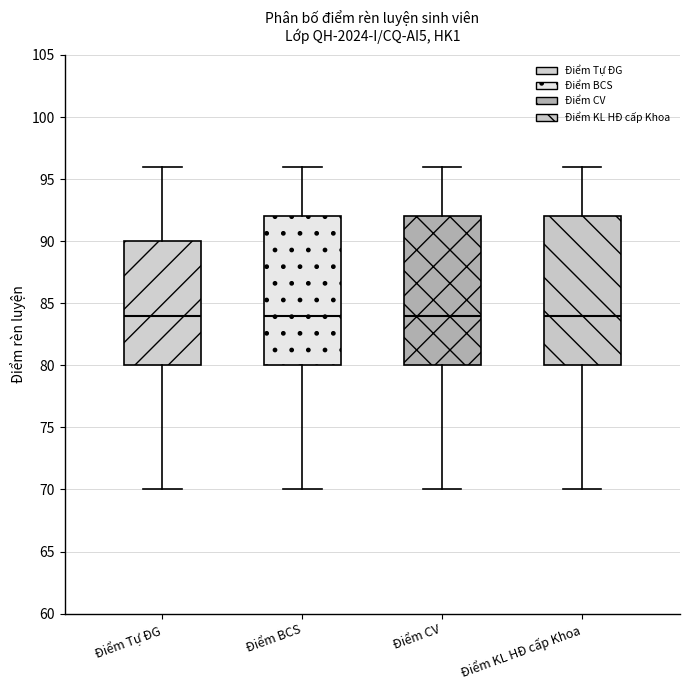

Reading left to right, read every box against the y-axis: the position of its median line, the range the box covers, and the ends of its whiskers. The values are not printed on the chart, so give them approximately, as read against the axis.

Điểm Tự ĐG: median 84, box 80 to 90, whiskers 70 to 96
Điểm BCS: median 84, box 80 to 92, whiskers 70 to 96
Điểm CV: median 84, box 80 to 92, whiskers 70 to 96
Điểm KL HĐ cấp Khoa: median 84, box 80 to 92, whiskers 70 to 96